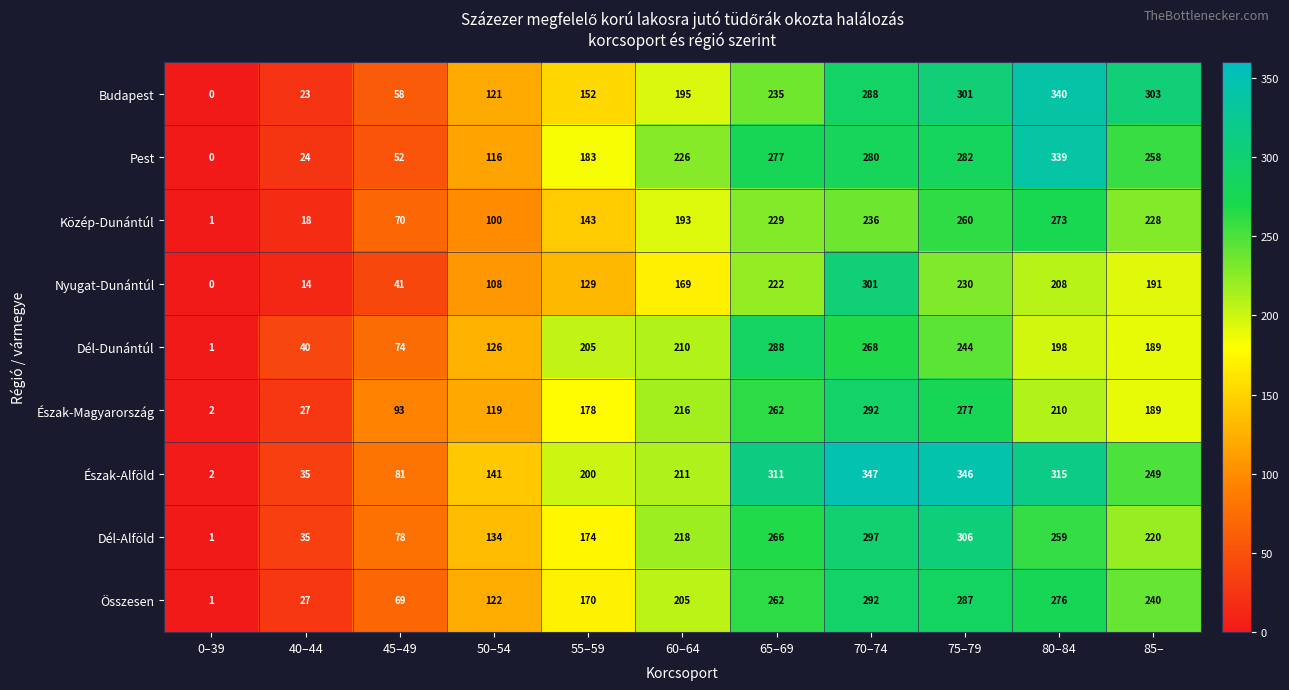

What is the average value of the Összesen series?

177